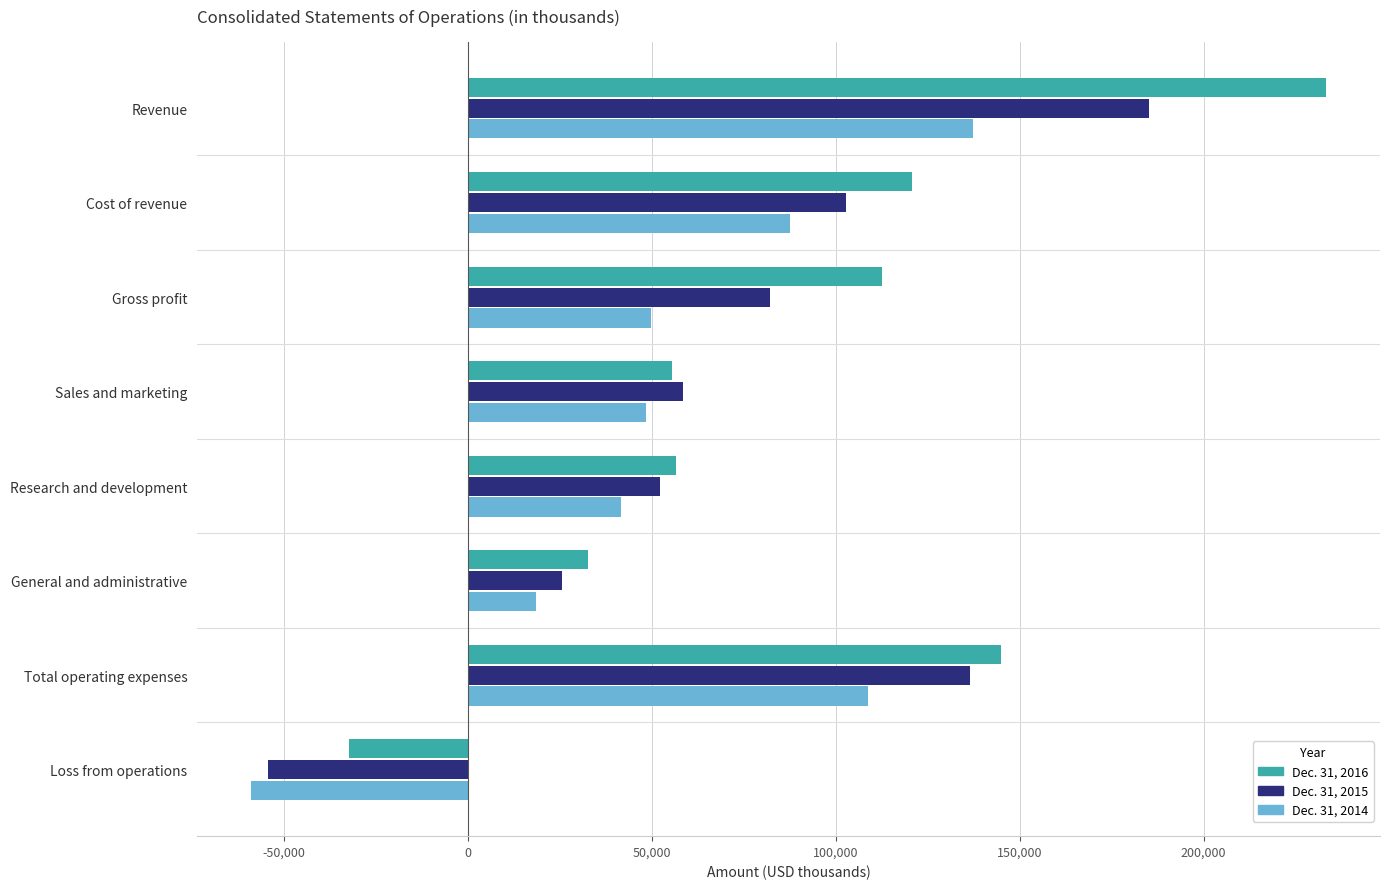

At Cost of revenue, list the series in order from largest to smallest.

Dec. 31, 2016, Dec. 31, 2015, Dec. 31, 2014